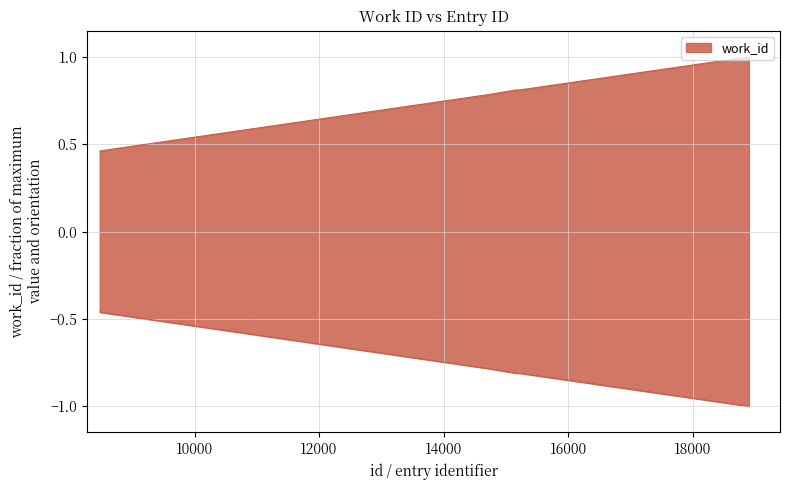

What is the approximate value at 8477?

0.5